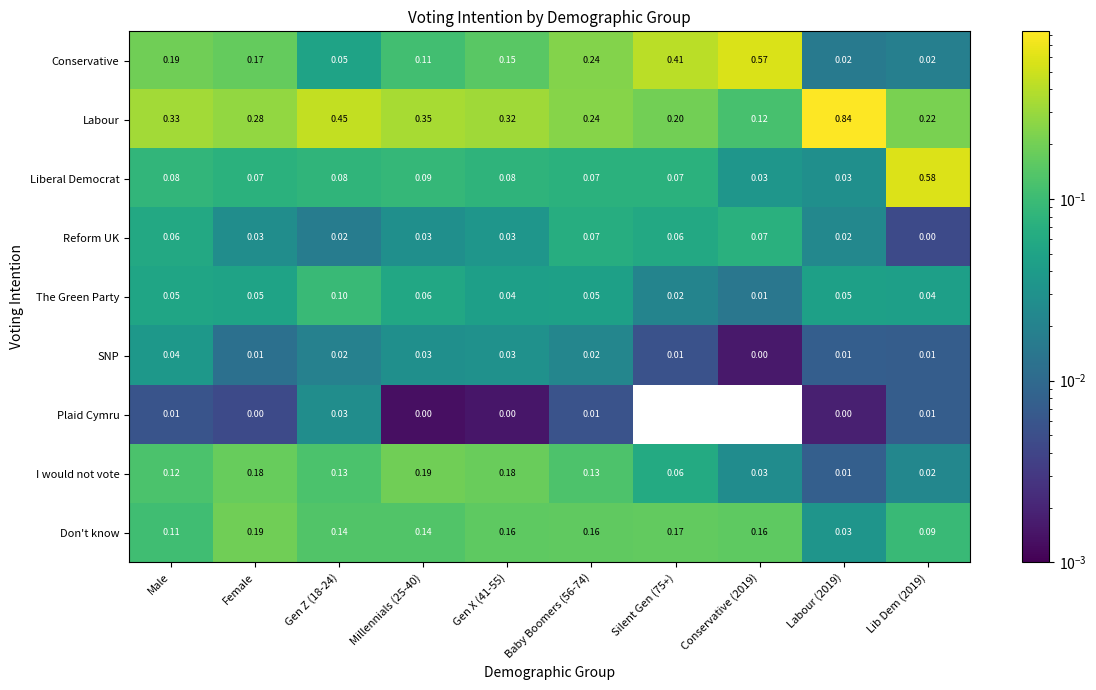

Which series has the largest total across all categories?

Labour